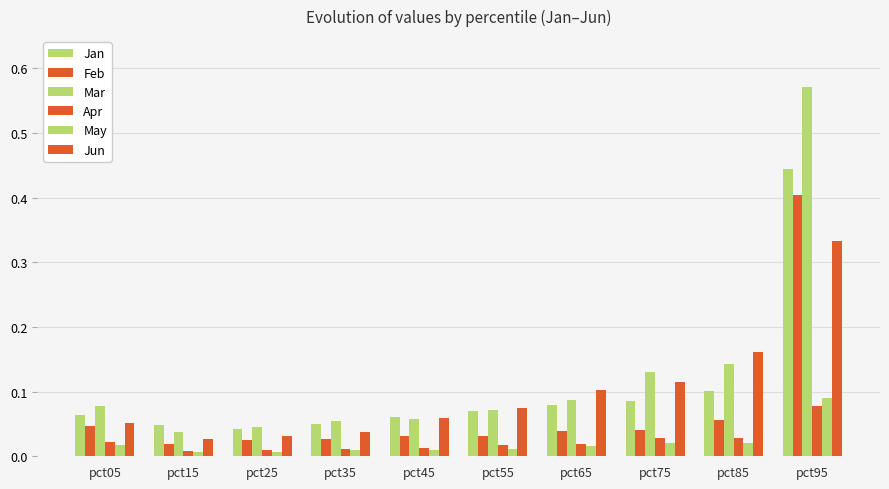

How many bars are there in each group?

6